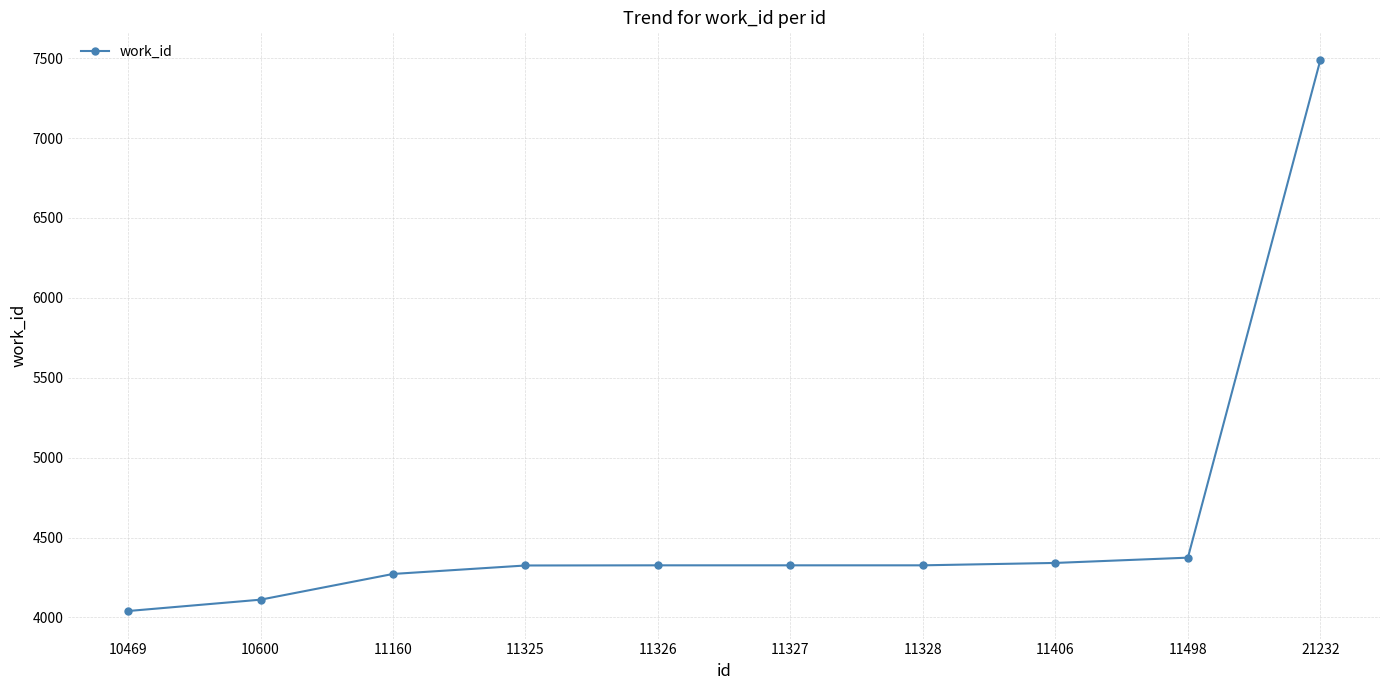

What is the value of the 9th point from the left?

4374